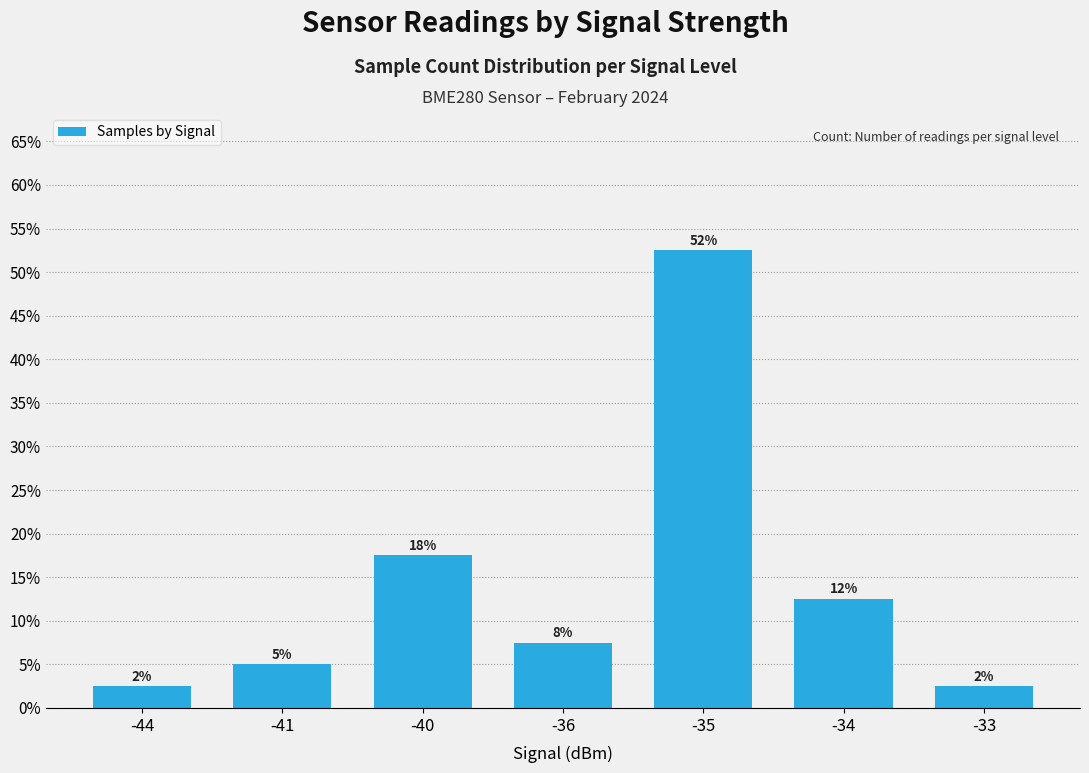

Is it true that the value at -44 is 2.5?

True